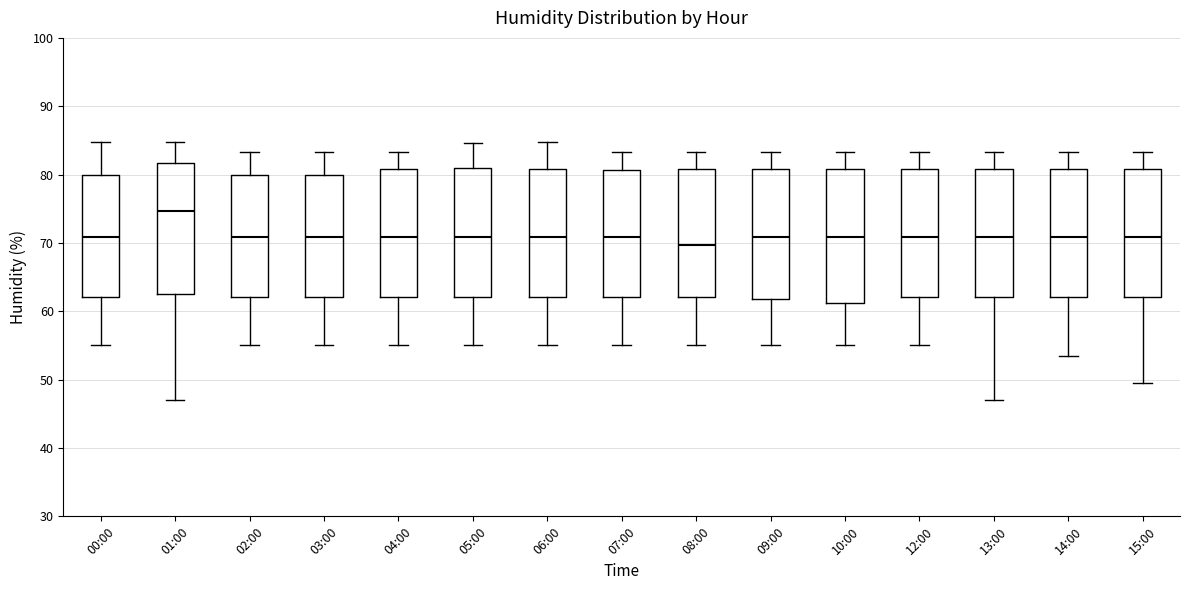

Which box has the highest median line?

01:00